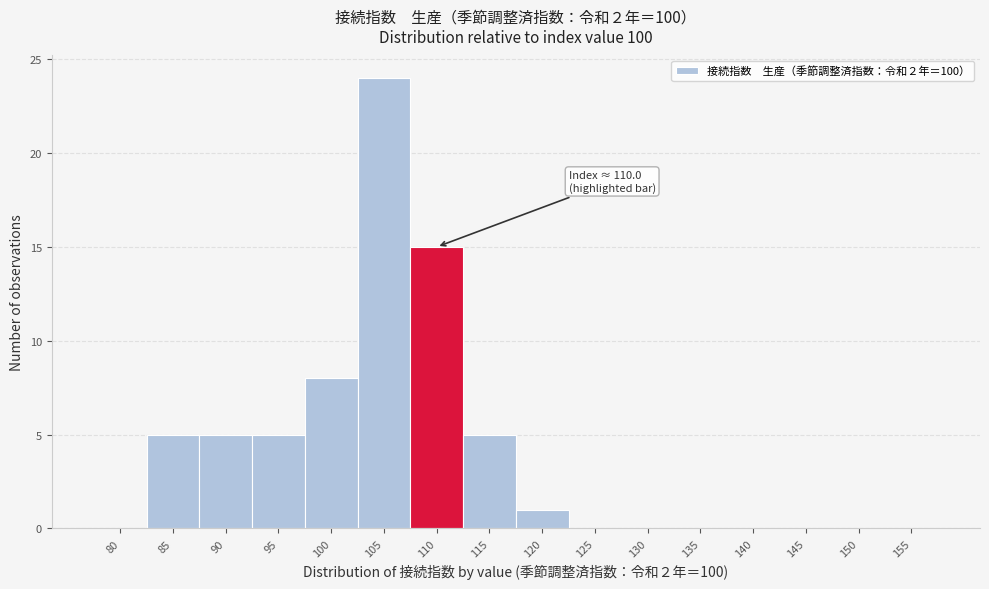

Reading left to right, transcribe all the data shown in this chart.

80=0	85=5	90=5	95=5	100=8	105=24	110=15	115=5	120=1	125=0	130=0	135=0	140=0	145=0	150=0	155=0